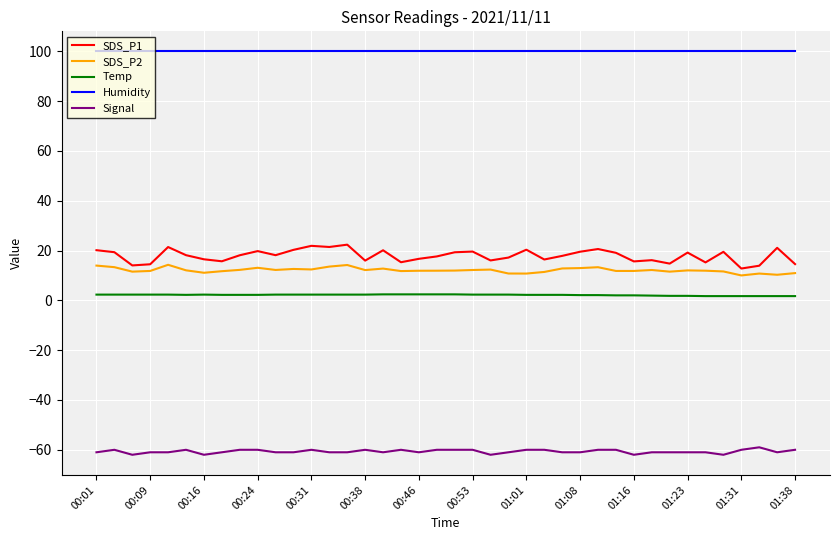

True or false: Temp has more than 0 interior local peaks.

True